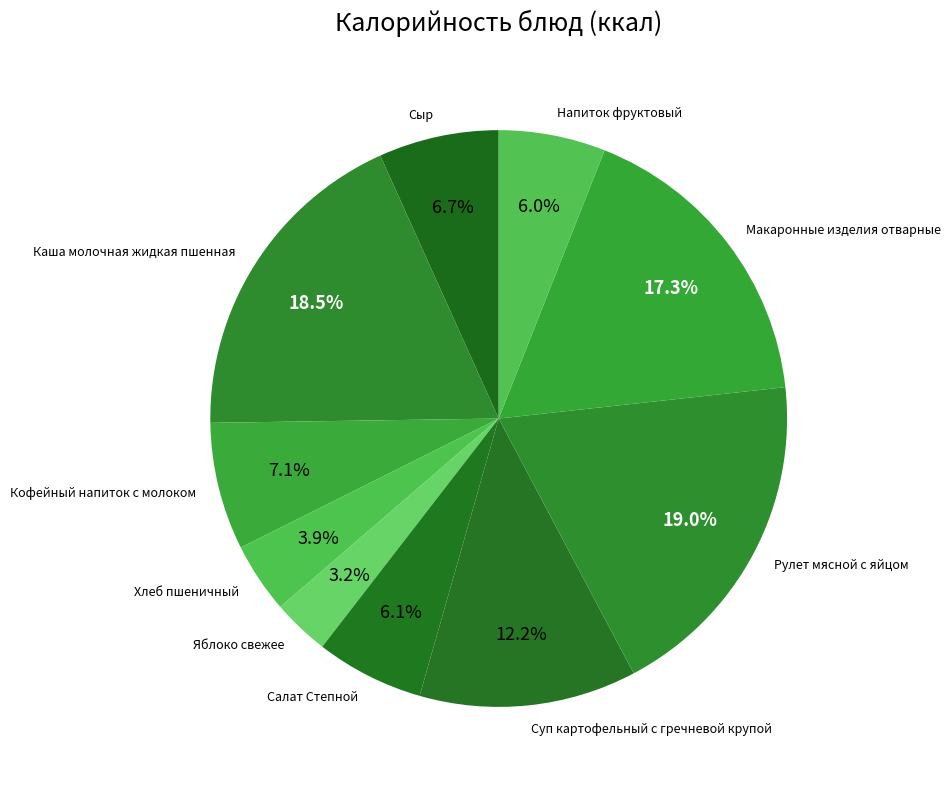

What is the ratio of the value at Сыр to the value at Рулет мясной с яйцом?

0.4